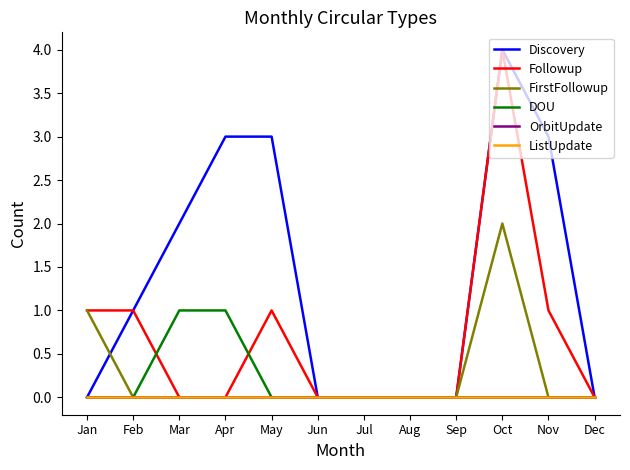

True or false: ListUpdate has more than 1 points higher than both neighbors.

False